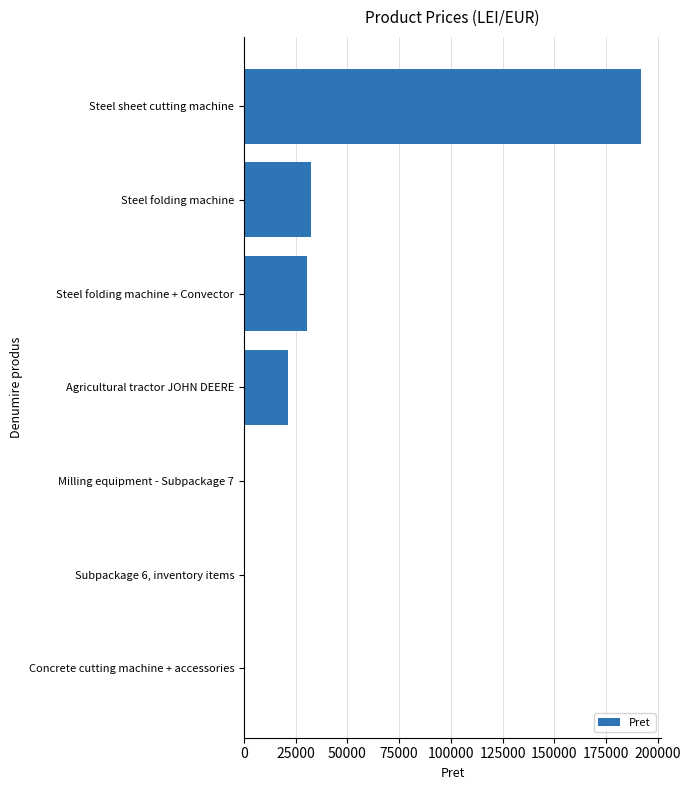

What is the sum of all values?

276760.8